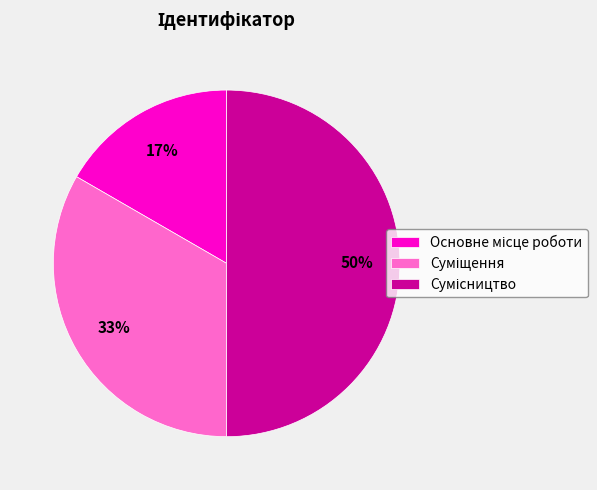

How many segments does this pie chart have?

3